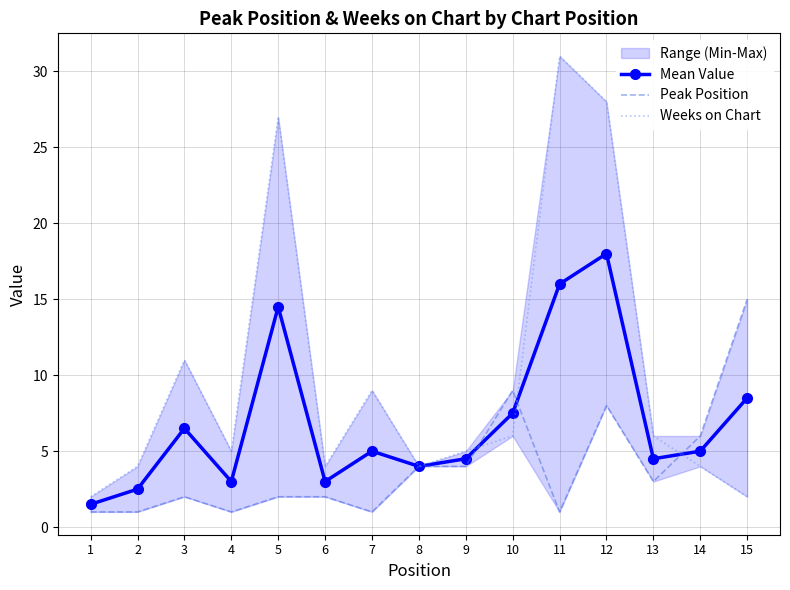

What is the minimum value for Peak Position?

1.0